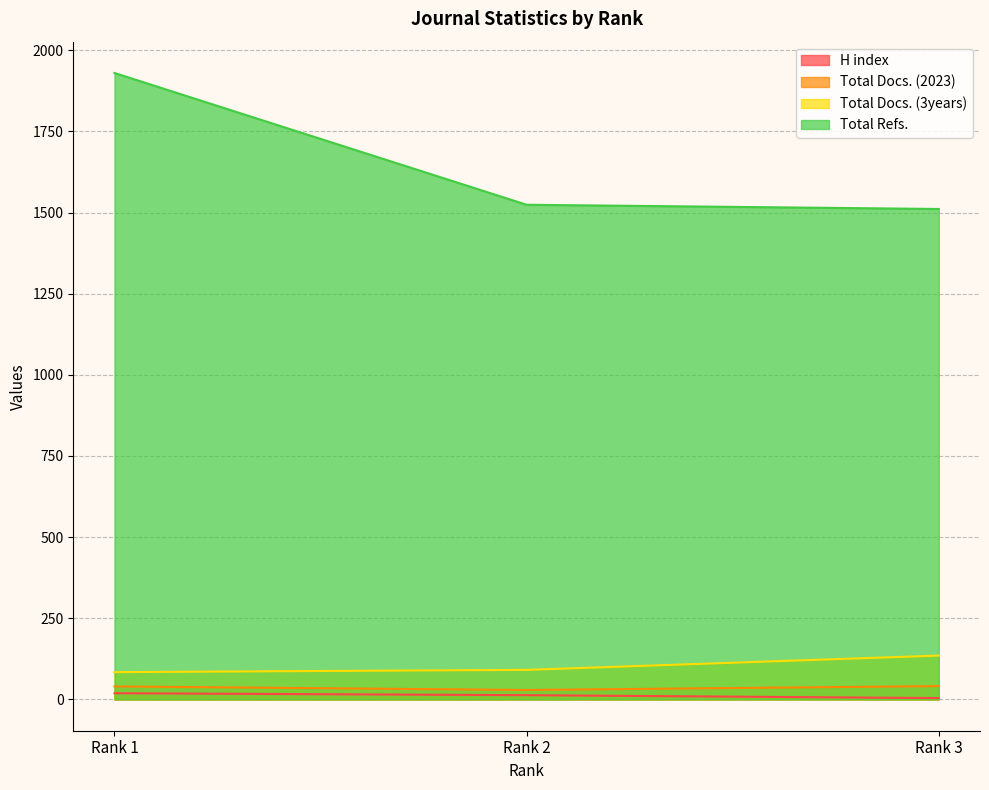

What is the maximum value for Total Refs.?

1930